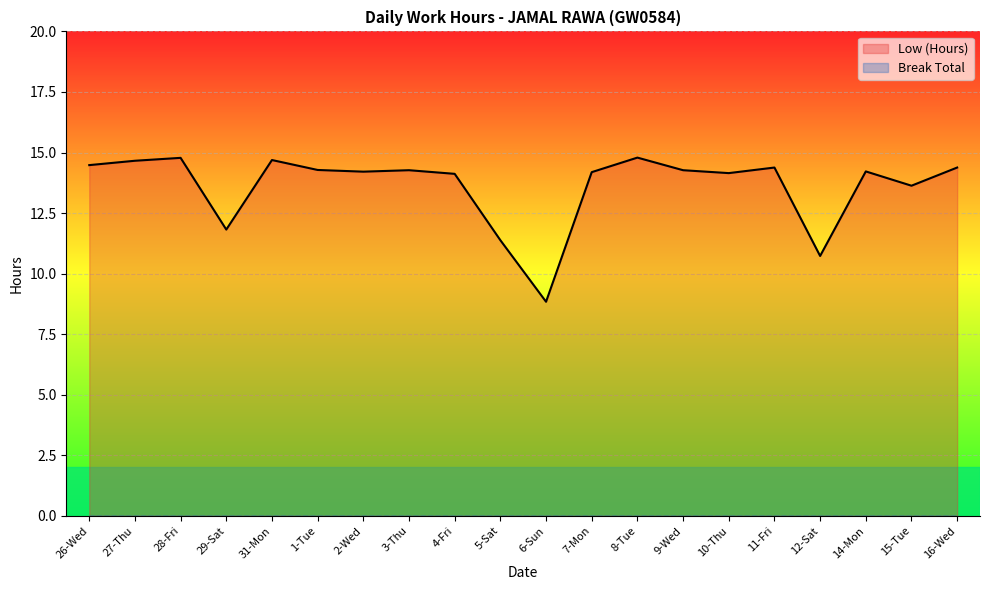

How many lines are shown in the chart?

2